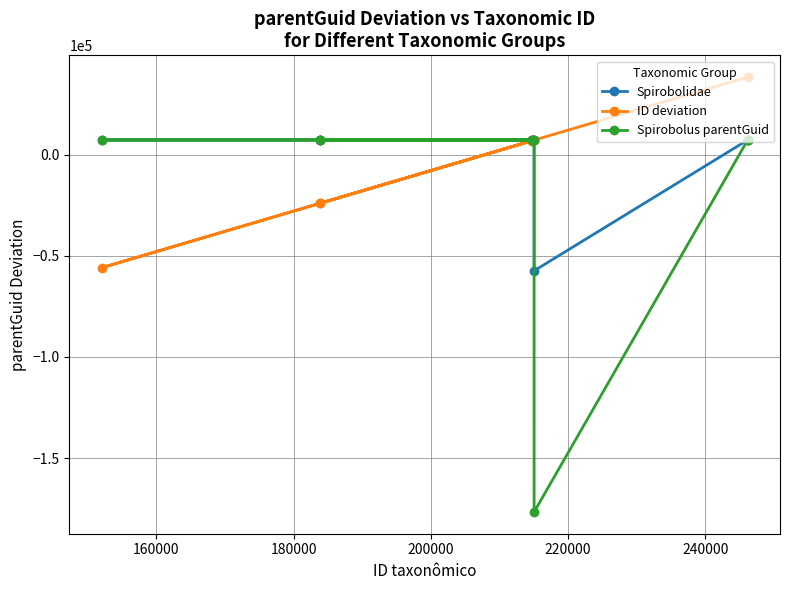

What is the value of the Spirobolus parentGuid point at the 3rd from the left?

7179.6